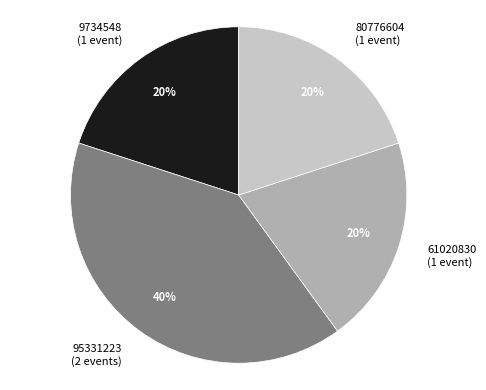

The 80776604 (1 event) slice represents 20% of the pie. True or false?

True